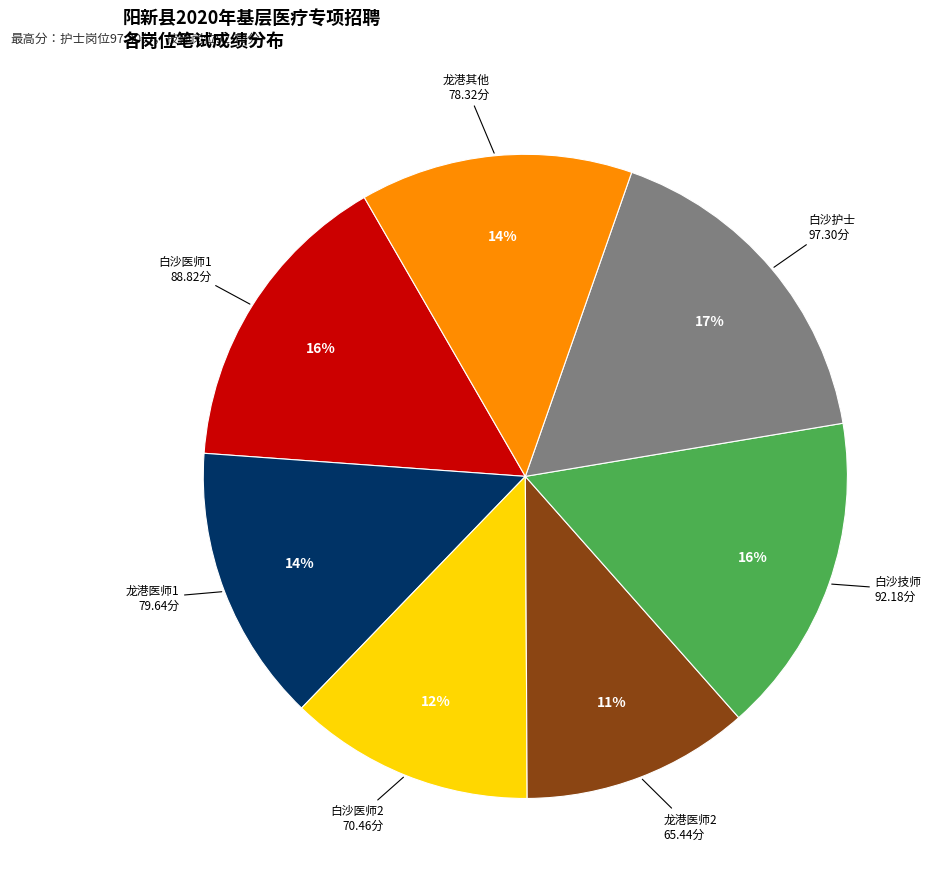

Count the number of slices in the pie.

7